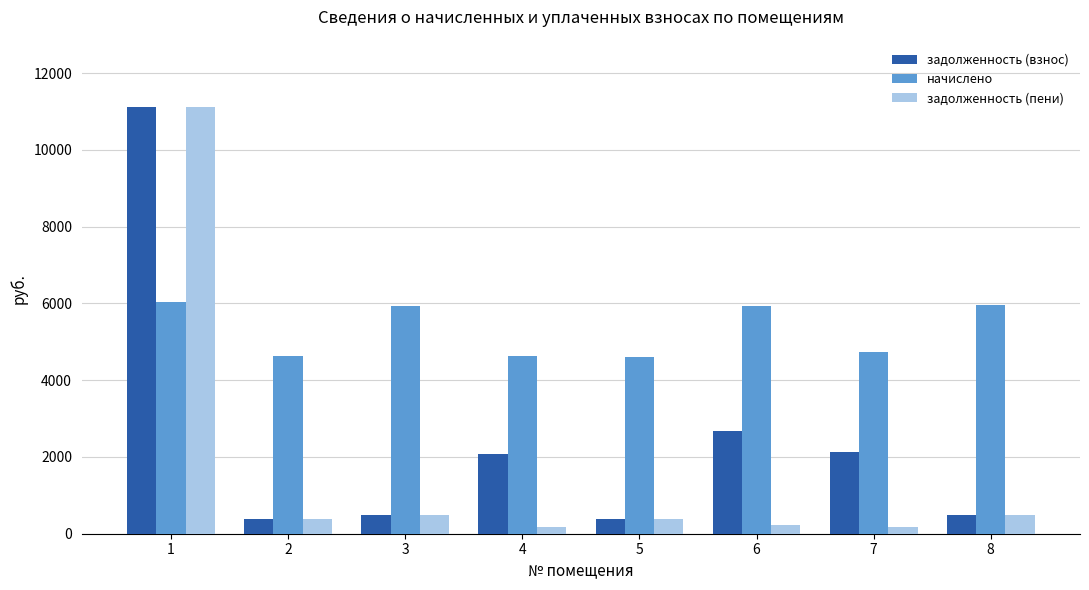

What is the approximate value of задолженность (взнос) at 2?

386.2